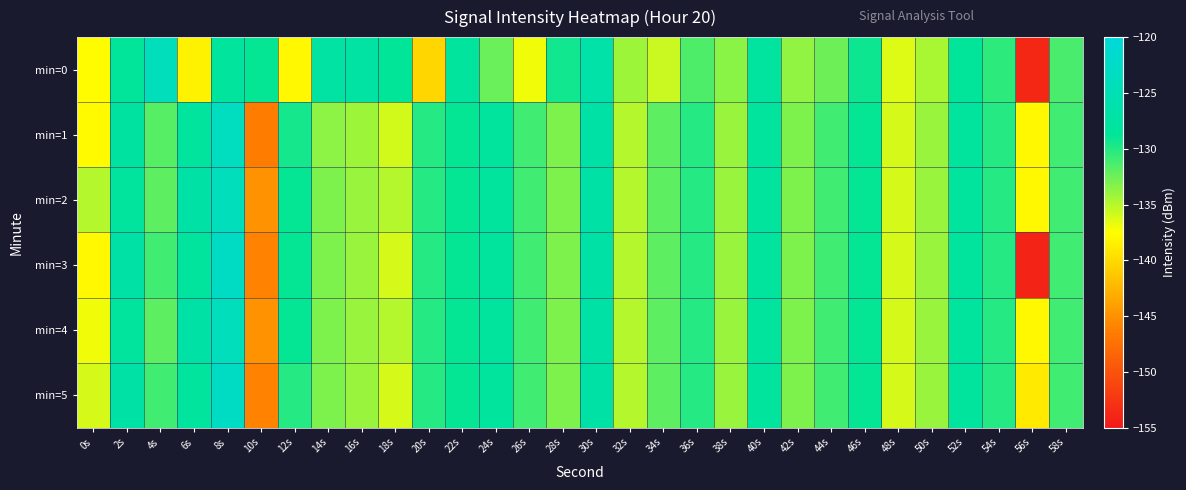

How many series are shown in this chart?

6